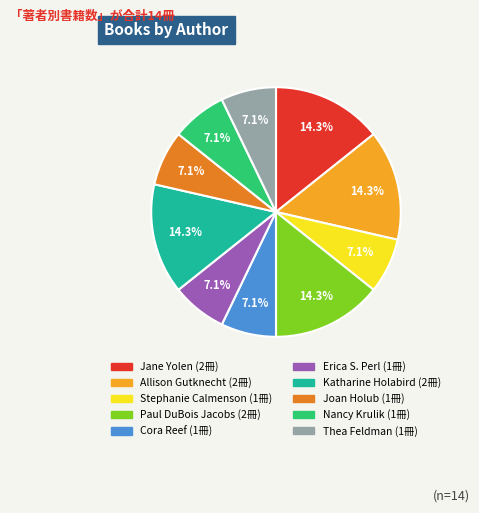

Is it true that Stephanie Calmenson is 7% of the pie?

True